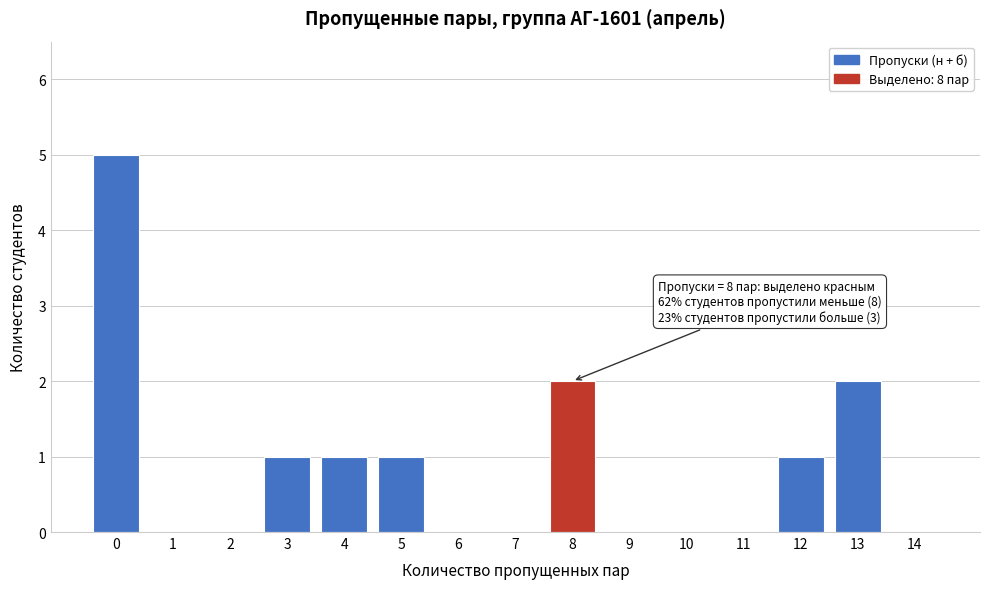

Reading left to right, extract all data points from this chart.

0=5	1=0	2=0	3=1	4=1	5=1	6=0	7=0	8=2	9=0	10=0	11=0	12=1	13=2	14=0